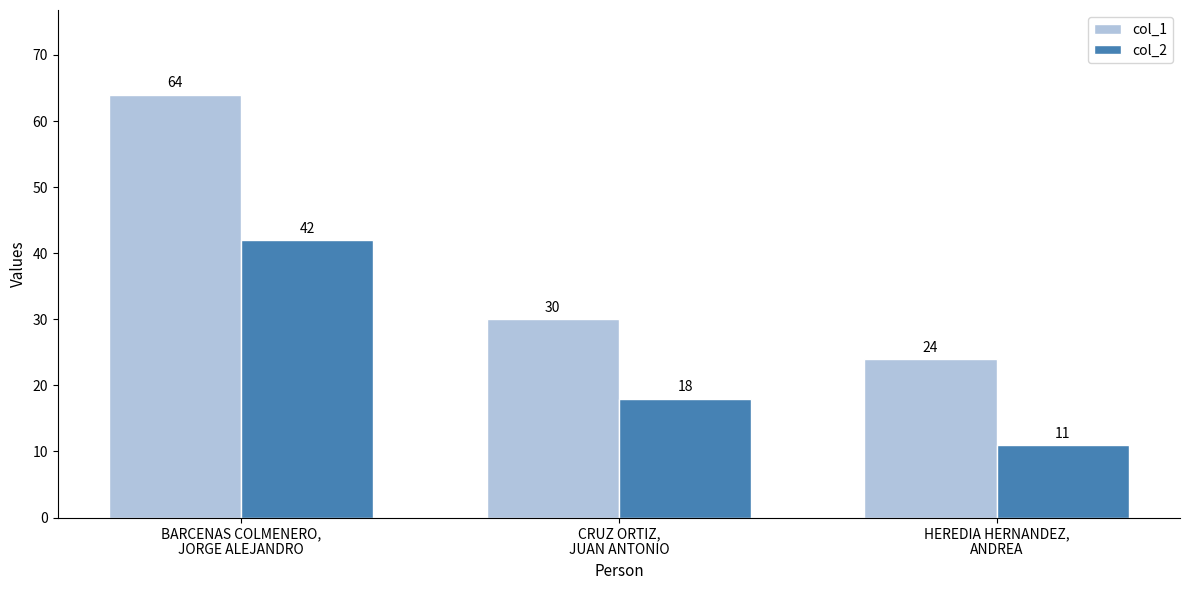

Is it true that col_1 equals 64 at BARCENAS COLMENERO,
JORGE ALEJANDRO?

True